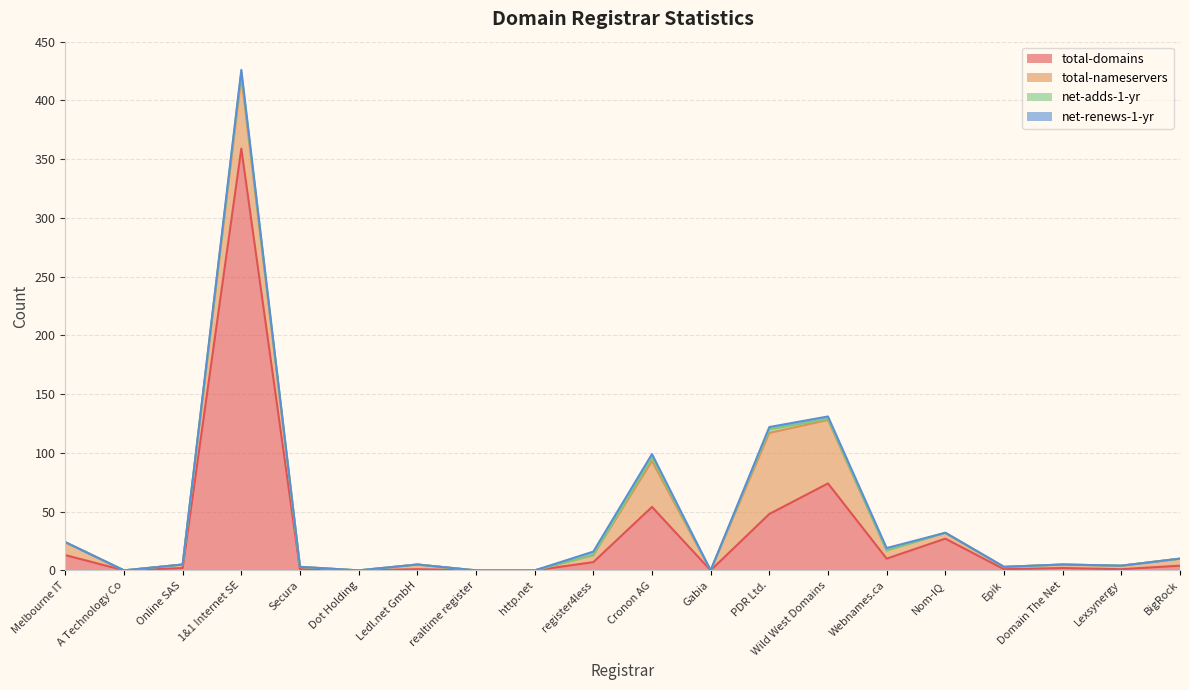

Where is the first local maximum for net-renews-1-yr?

1&1 Internet SE